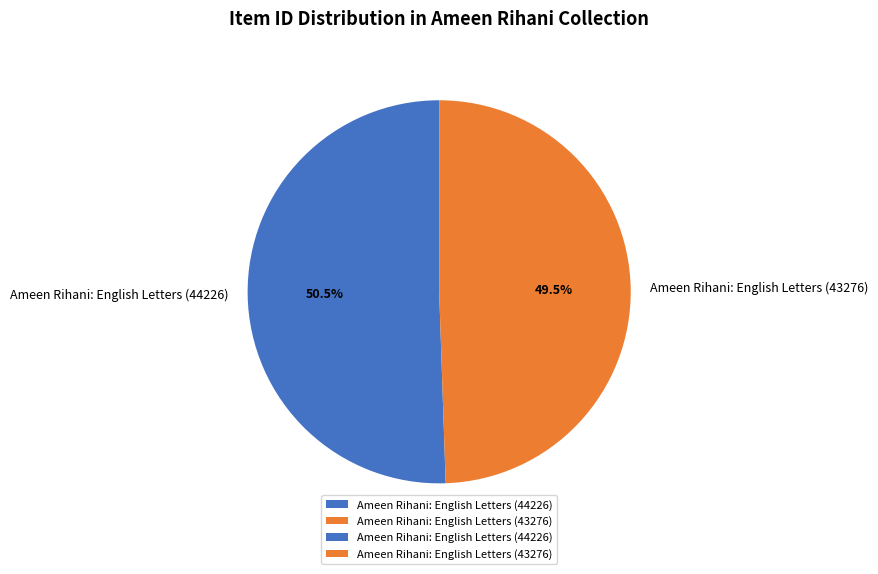

Which category has the biggest portion of the pie?

Ameen Rihani: English Letters (44226)